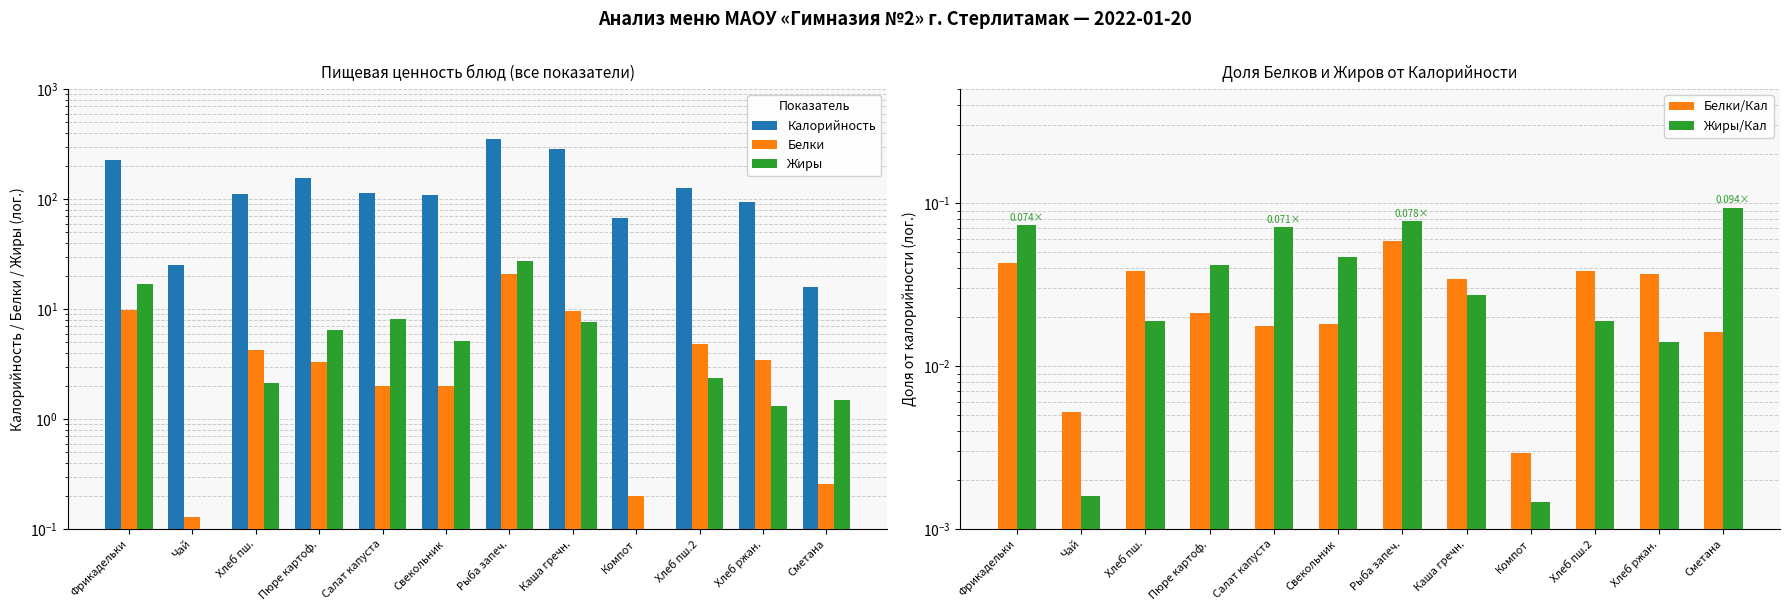

At which label does Калорийность reach its peak?

Рыба запеч.